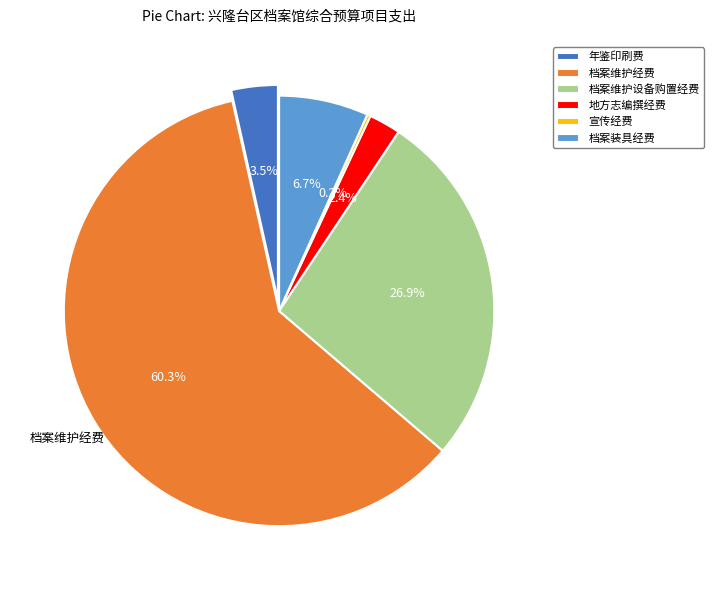

What is the change in value from 年鉴印刷费 to 宣传经费?

-6.5